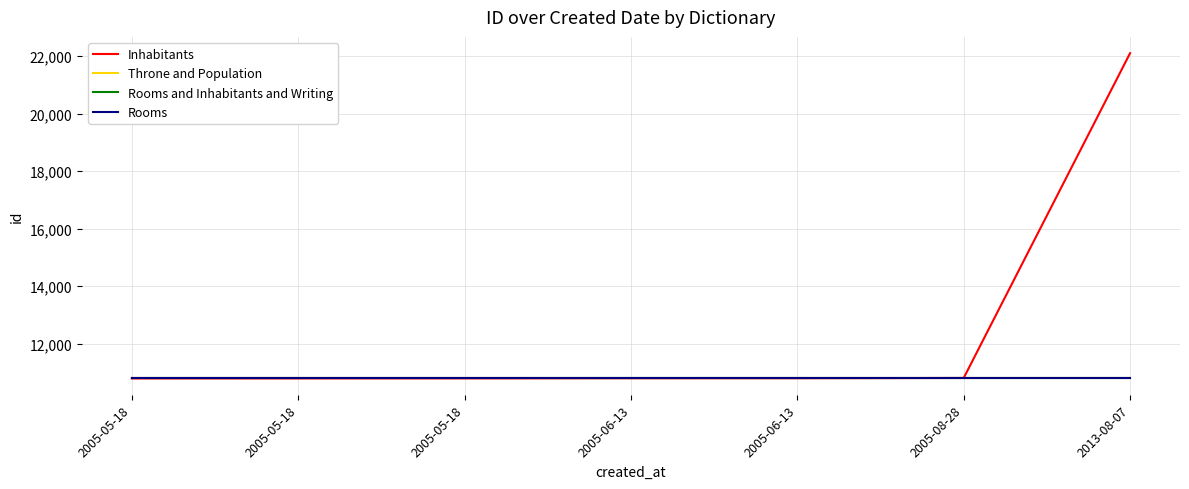

Does the chart display data point markers on the line(s)?

No